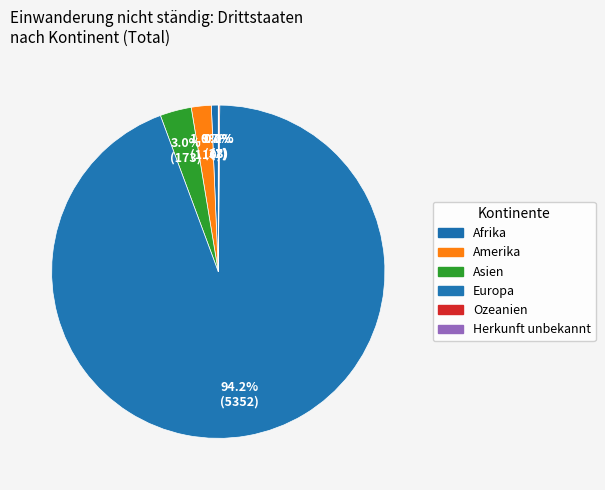

Which has a higher value, Ozeanien or Asien?

Asien